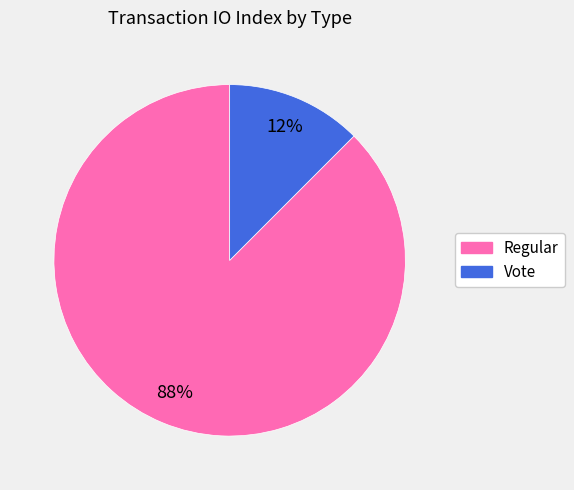

What is the largest slice in the pie chart?

Regular